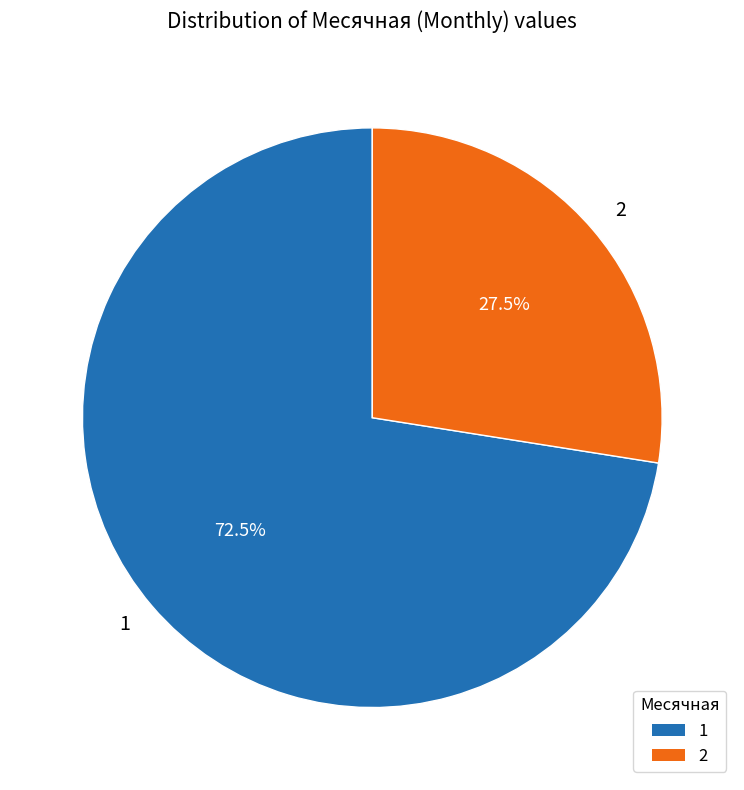

What is the ratio of the value at 2 to the value at 1?

0.4